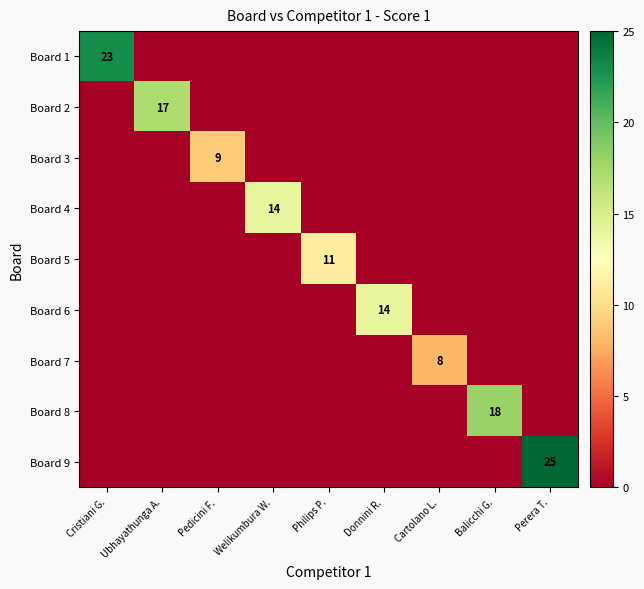

Rank the categories by Board 5 value from highest to lowest.

Philips P., Cristiani G., Ubhayathunga A., Pedicini F., Welikumbura W., Donnini R., Cartolano L., Balicchi G., Perera T.